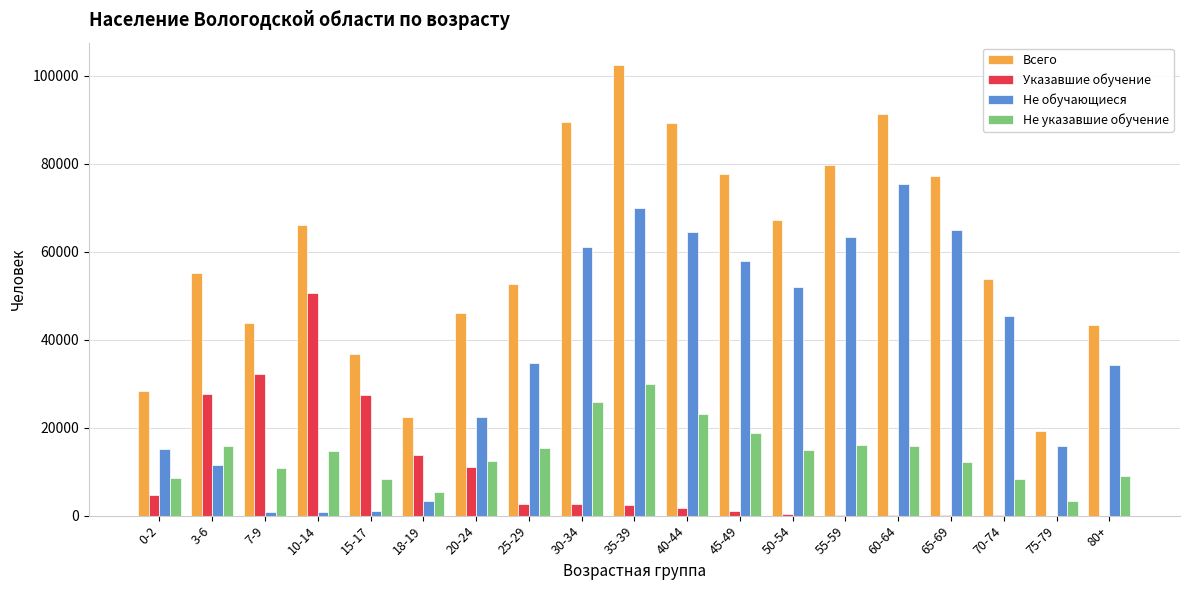

Which series changed the most between 7-9 and 40-44?

Не обучающиеся